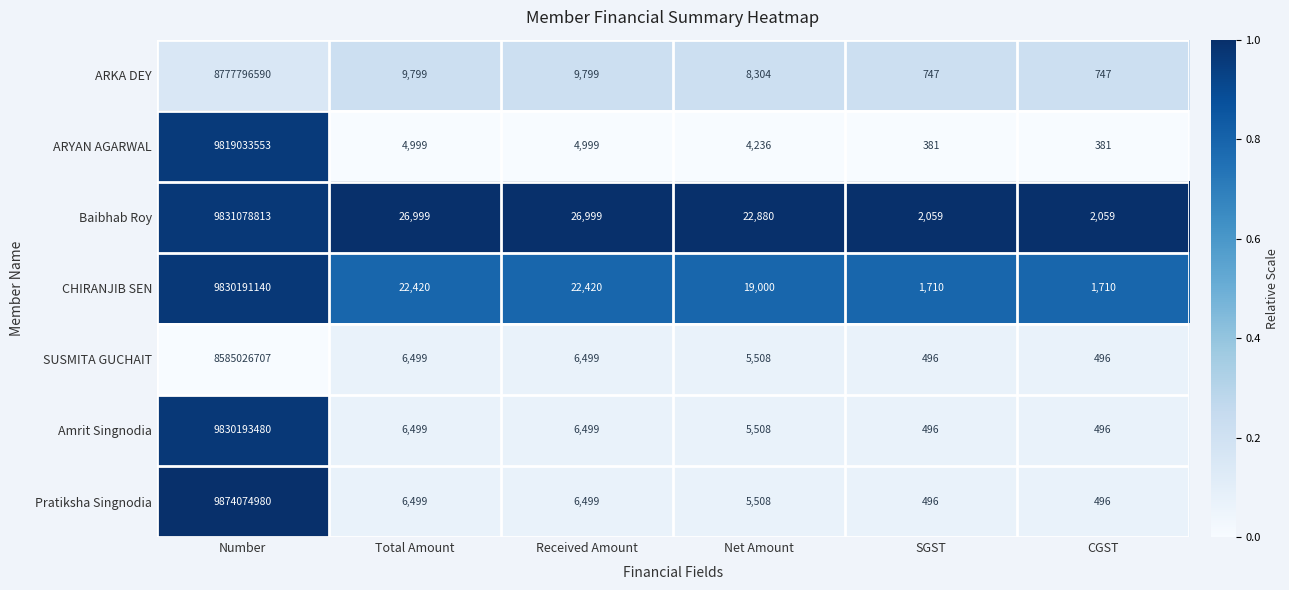

What is the approximate value of ARKA DEY at Received Amount, to the nearest 50?

9800